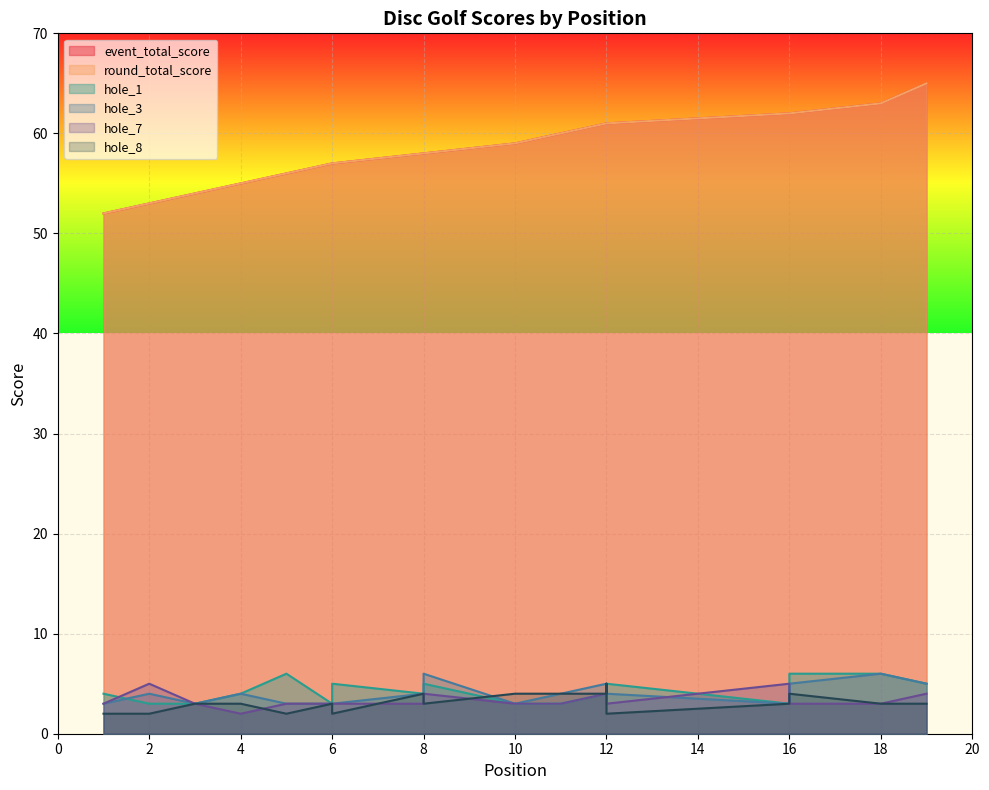

What are all the series names shown in the legend?

event_total_score, round_total_score, hole_1, hole_3, hole_7, hole_8